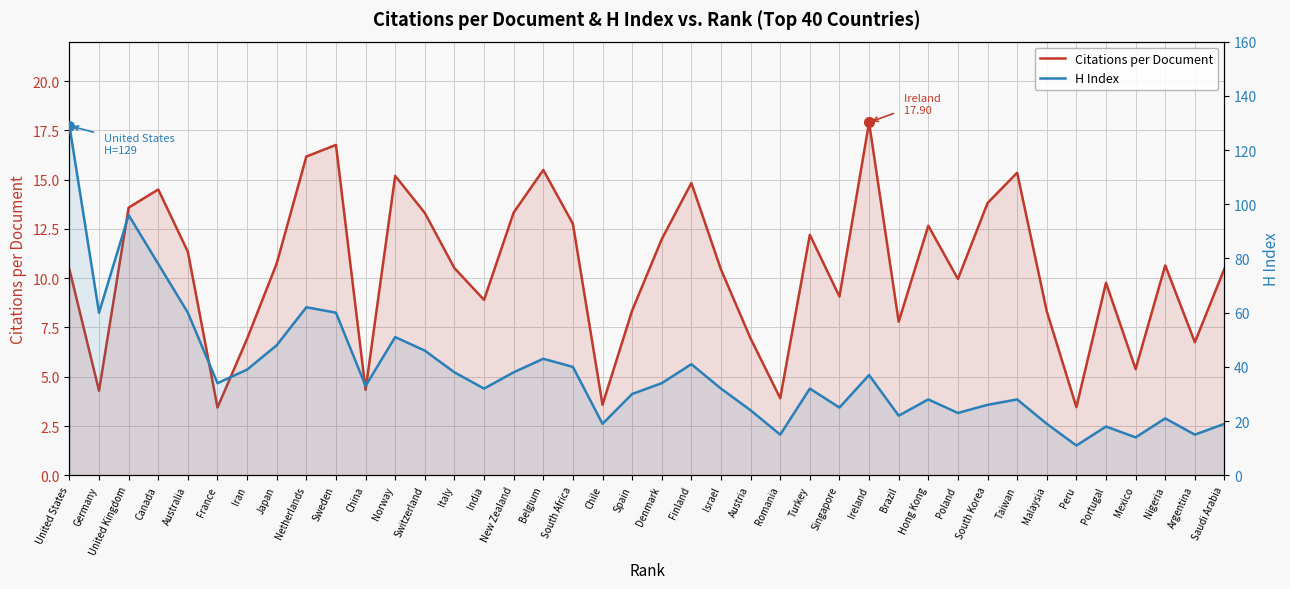

How many categories are shown in the chart?

40